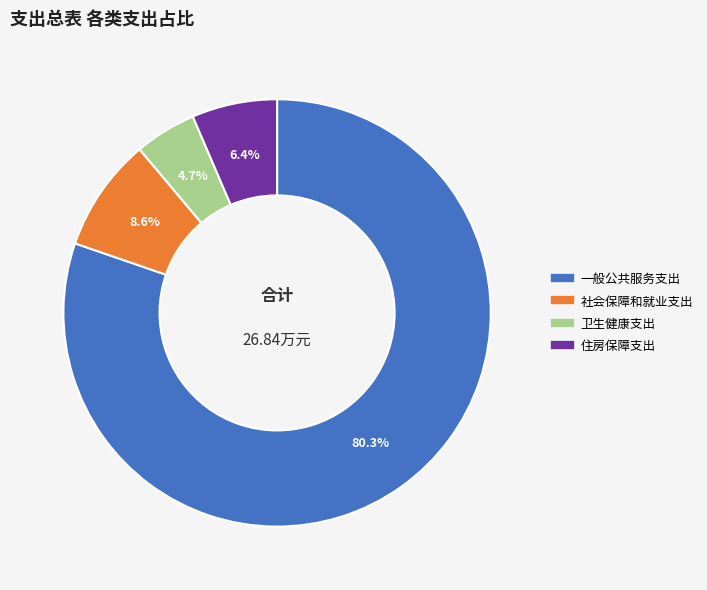

What percentage do 一般公共服务支出 and 住房保障支出 together represent?

86.7%